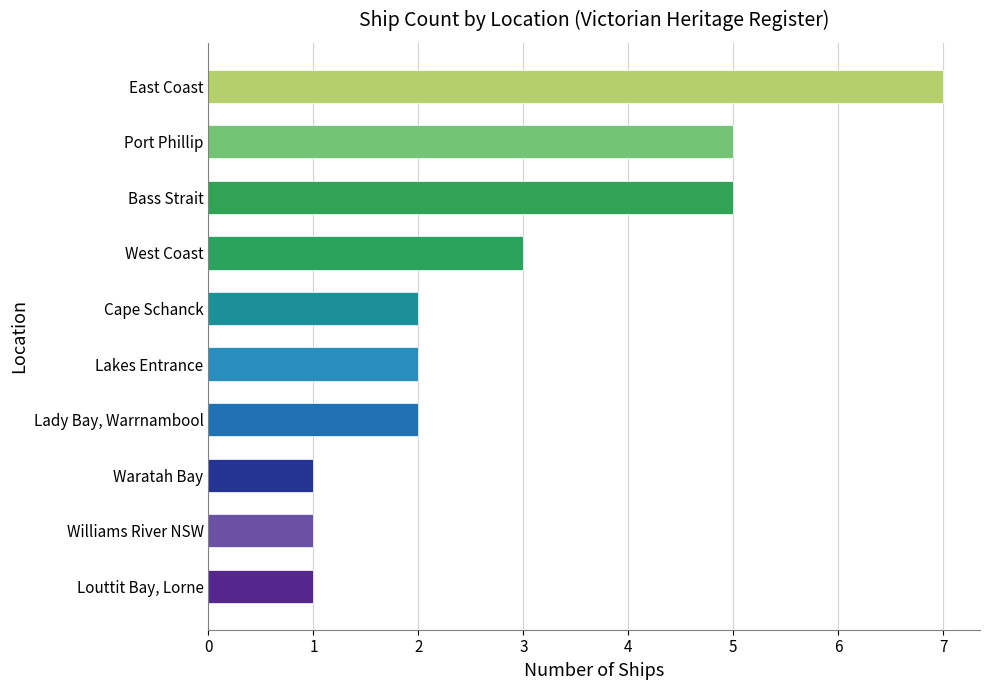

At which category does the chart reach its peak across all series?

East Coast